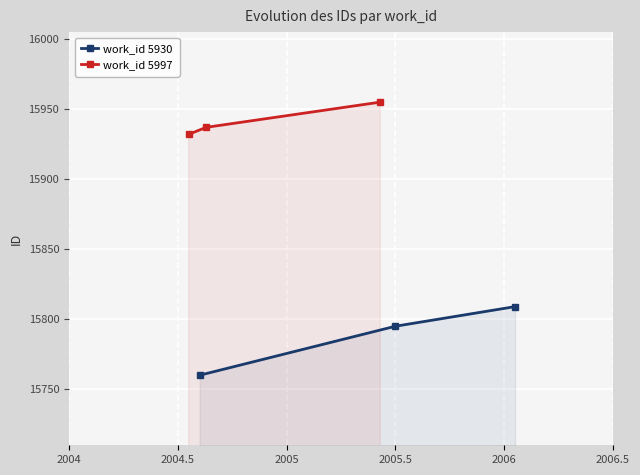

What is the highest value of the work_id 5930 series?

15809